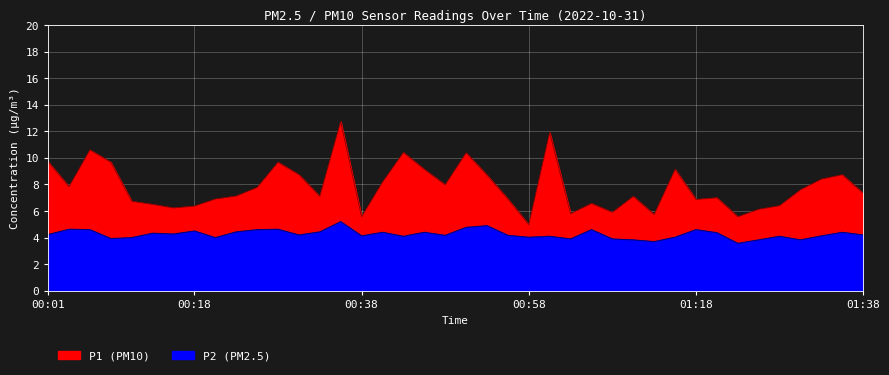

The value of P2 at 01:35 is 7.5. True or false?

False